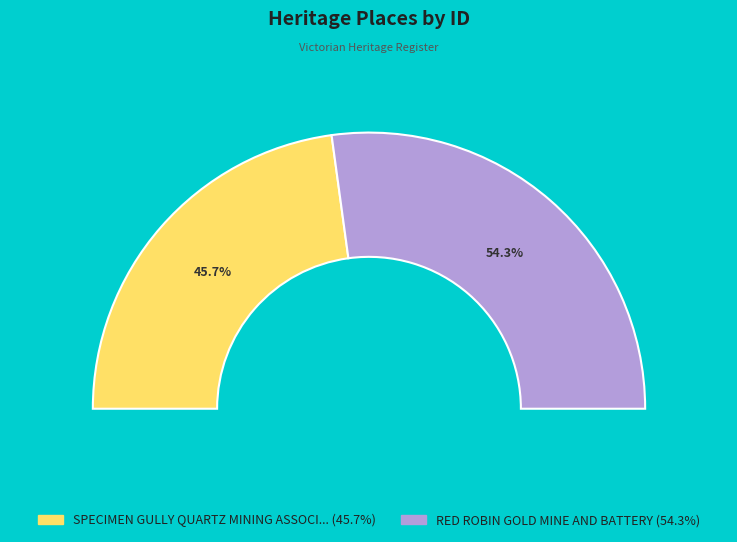

How much of the chart is everything except SPECIMEN GULLY QUARTZ MINING ASSOCIATION?

54.3%